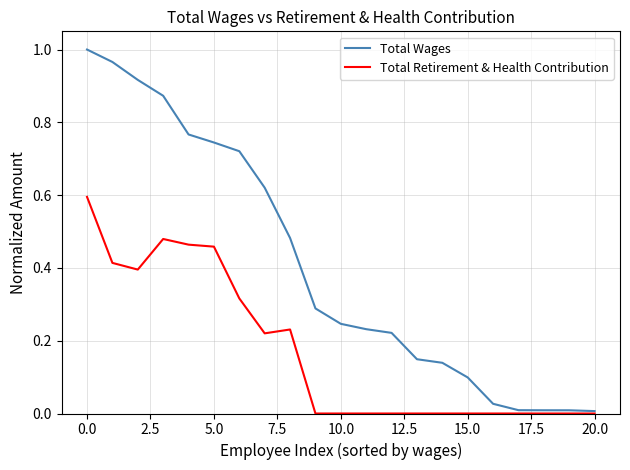

Which series has the largest total across all categories?

Total Wages